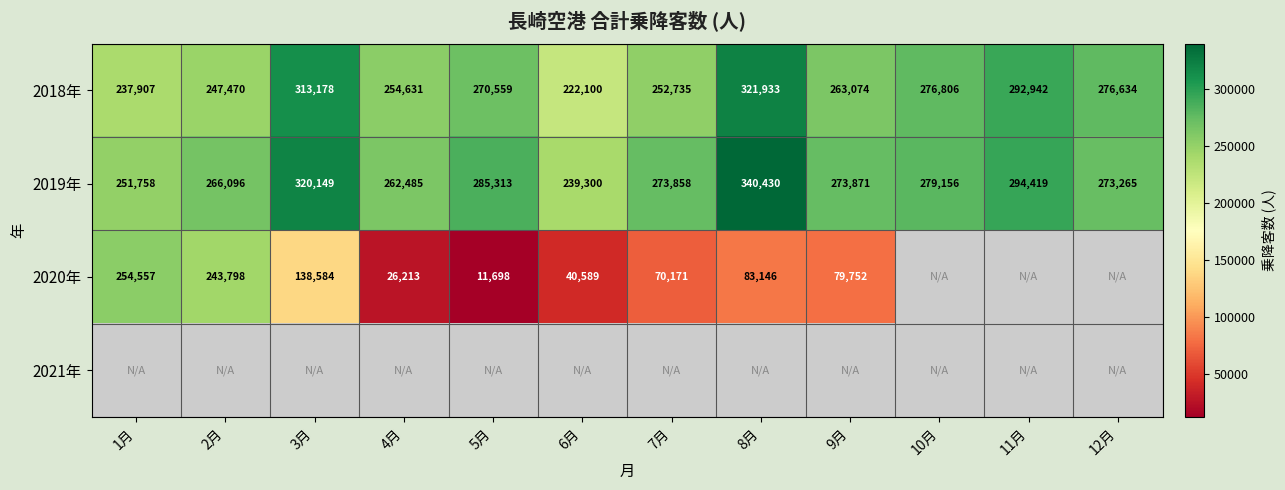

Is it true that 2020年 equals 83146 at 8月?

True